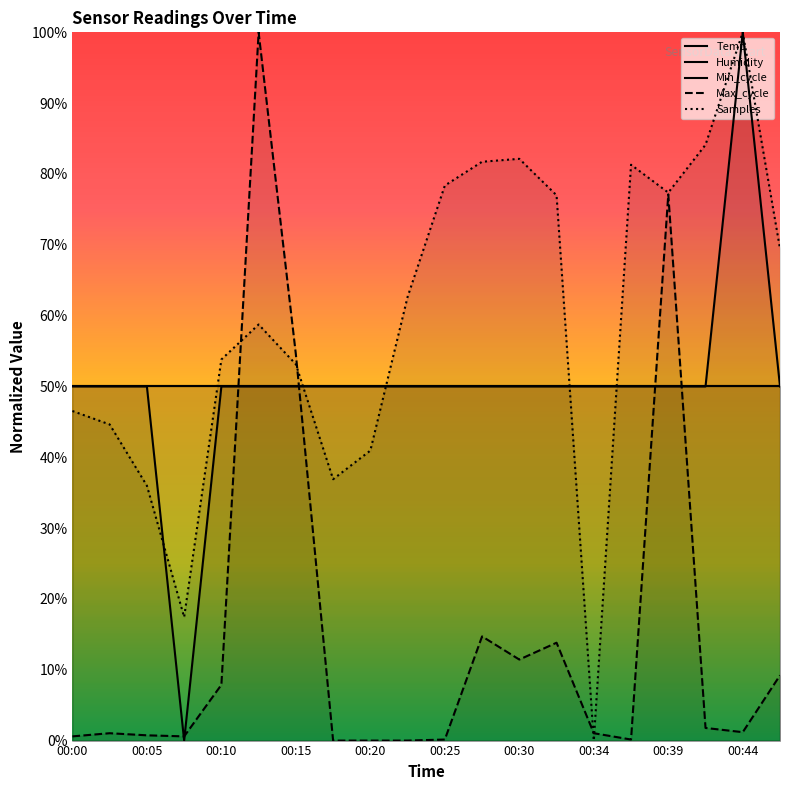

True or false: Samples has a value of 40.9 at 00:20.

True